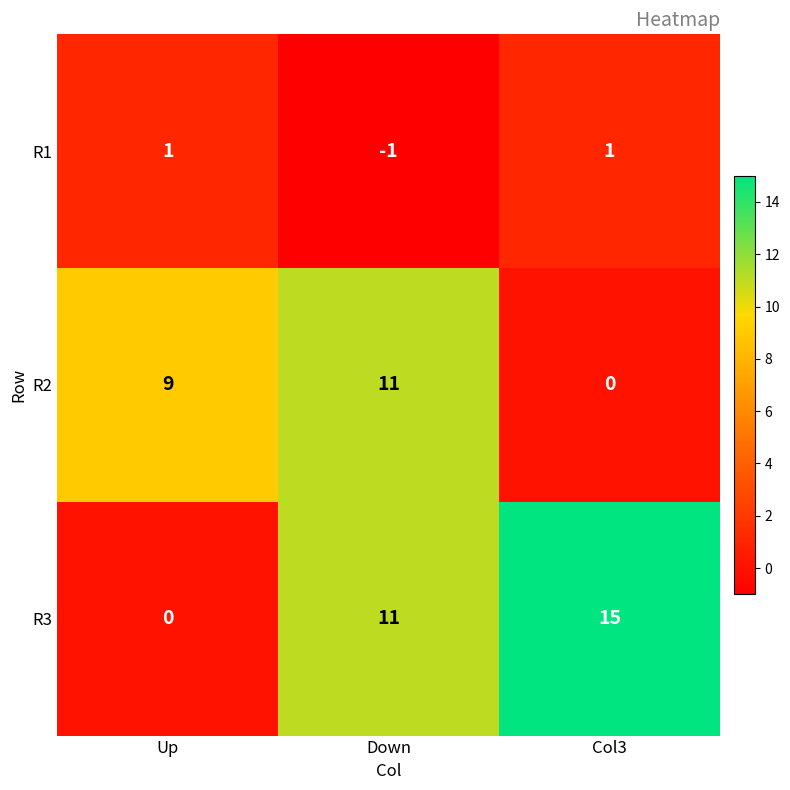

List the series in order of their overall mean, highest first.

R3, R2, R1